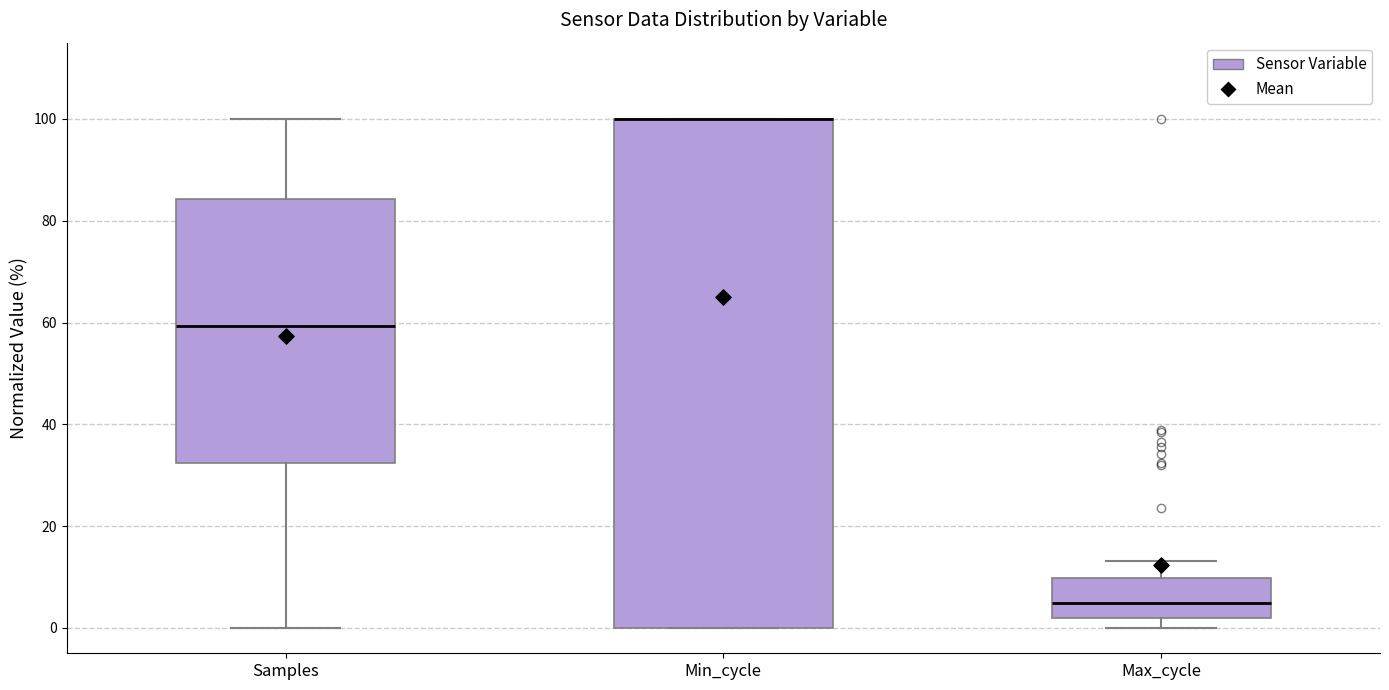

Reading left to right, read every box against the y-axis: the position of its median line, the range the box covers, and the ends of its whiskers. The values are not printed on the chart, so give them approximately, as read against the axis.

Samples: median 60, box 32 to 84, whiskers 0 to 100
Min_cycle: median 100 (drawn on the box's upper edge), box 0 to 100, whiskers 0 to 100
Max_cycle: median 4, box 2 to 10, whiskers 0 to 14